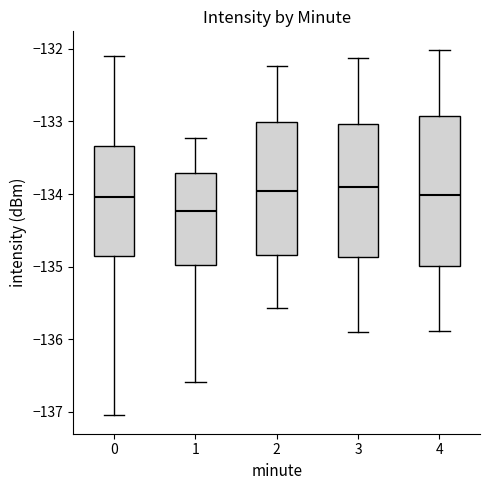

Which box has the lowest median line?

1